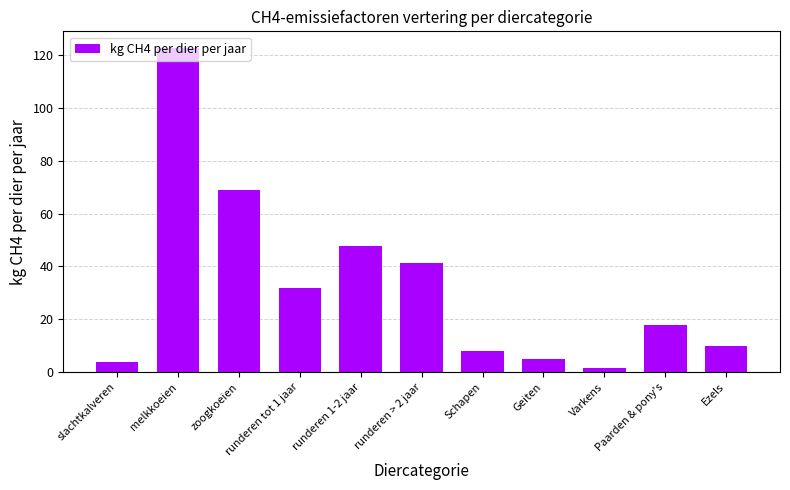

At which label does the data first exceed 18?

melkkoeien